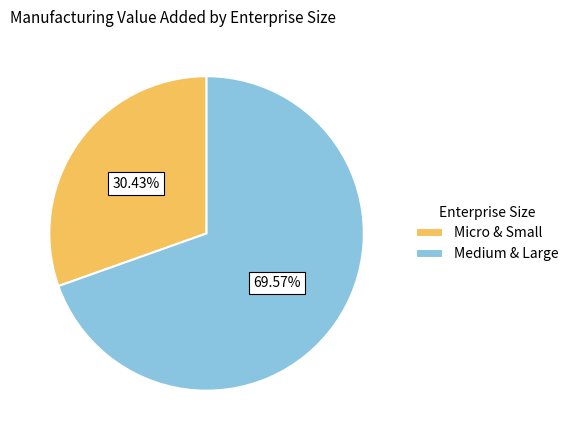

What portion of the pie excludes Medium & Large?

30.4%